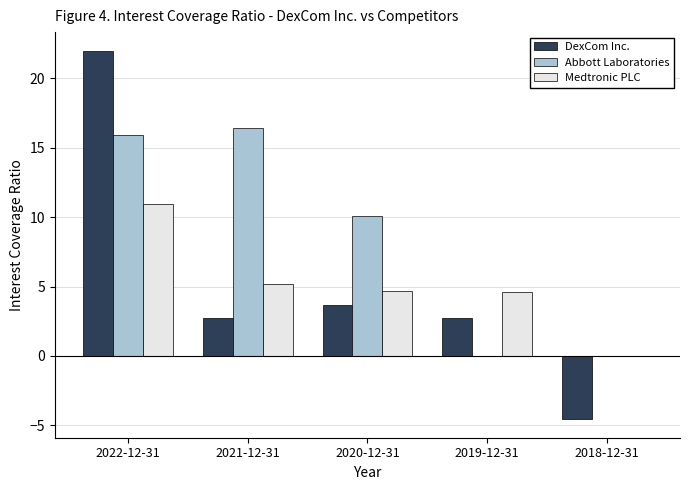

Is the value of DexCom Inc. at 2020-12-31 greater than the value of Abbott Laboratories at 2019-12-31?

Yes